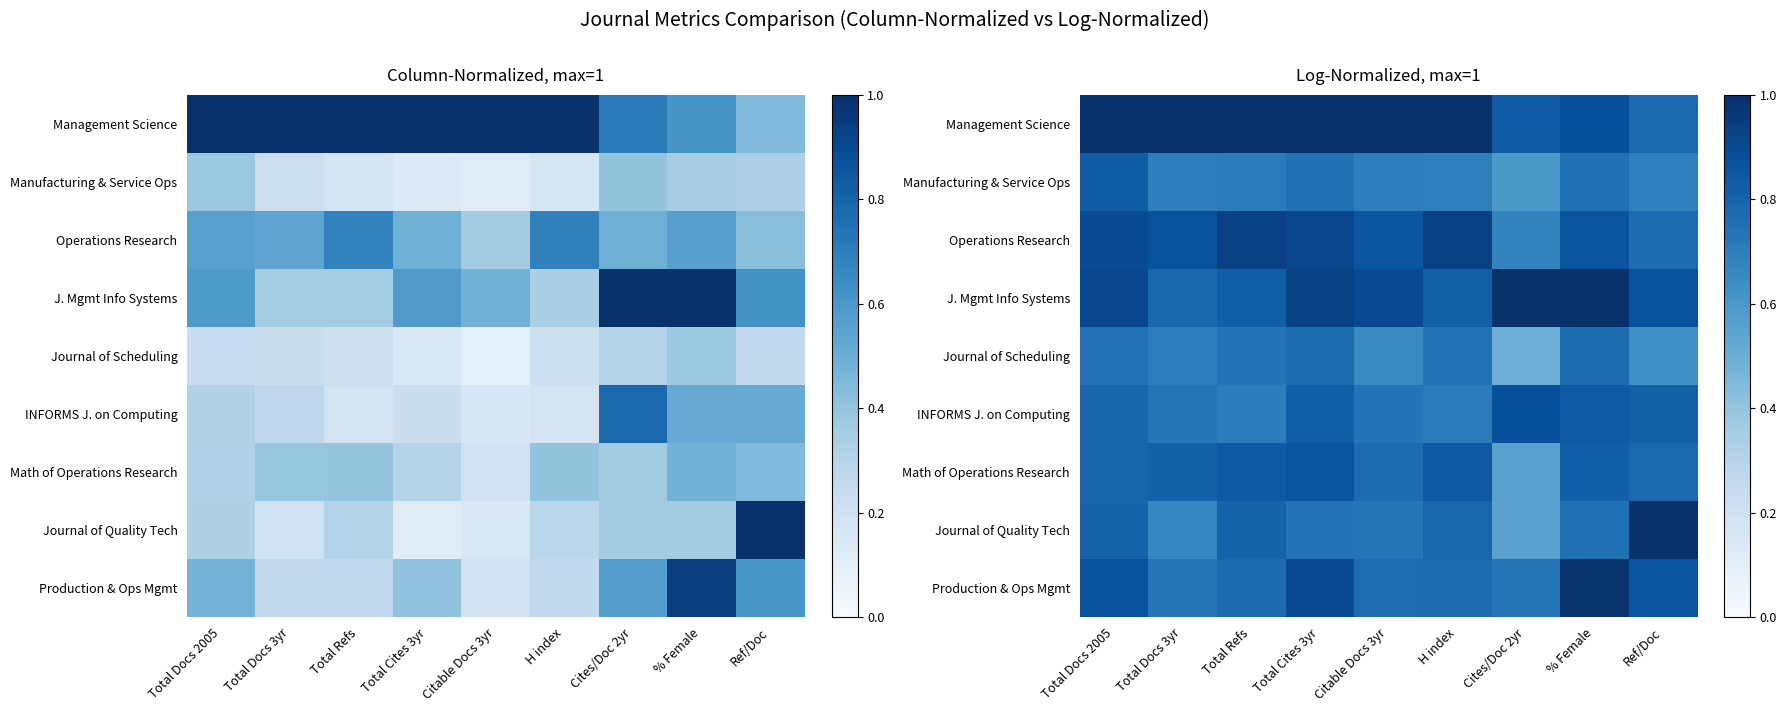

Rank the categories by Math of Operations Research value from highest to lowest.

Total Cites 3yr, H index, Total Refs, % Female, Total Docs 3yr, Total Docs 2005, Ref/Doc, Citable Docs 3yr, Cites/Doc 2yr